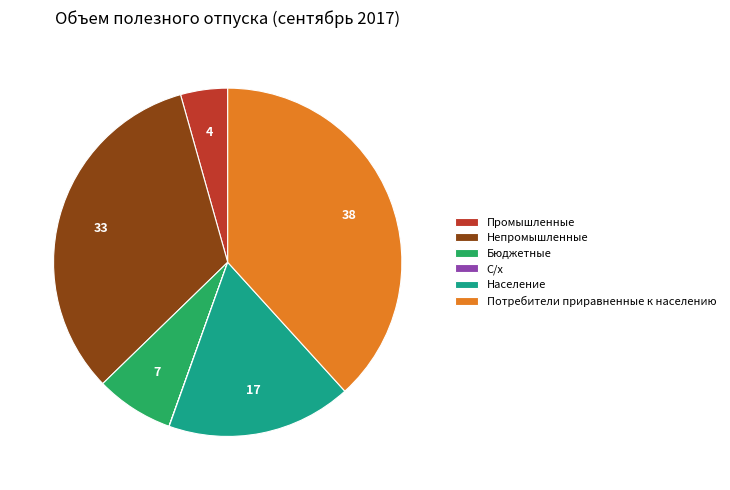

True or false: Непромышленные accounts for 33% of the total.

True